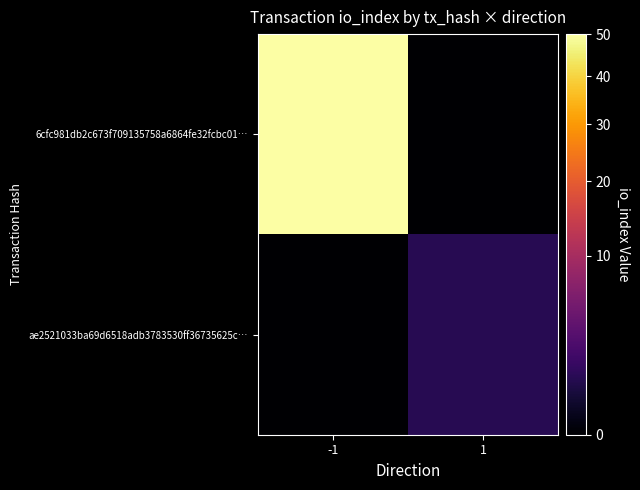

Which series has the largest total across all categories?

6cfc981db2c673f709135758a6864fe32fcbc01…